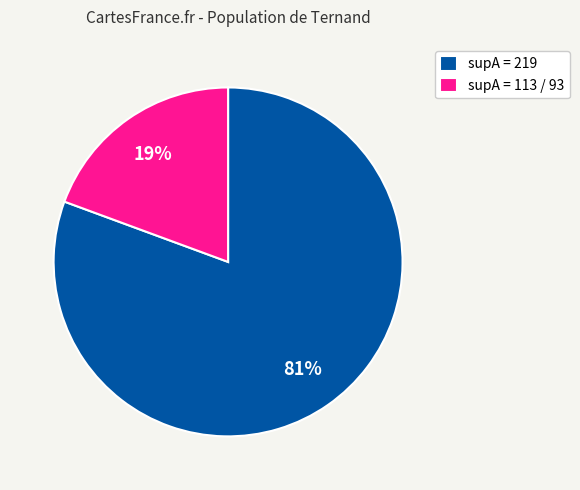

To the nearest percent, what is the average slice percentage?

50%